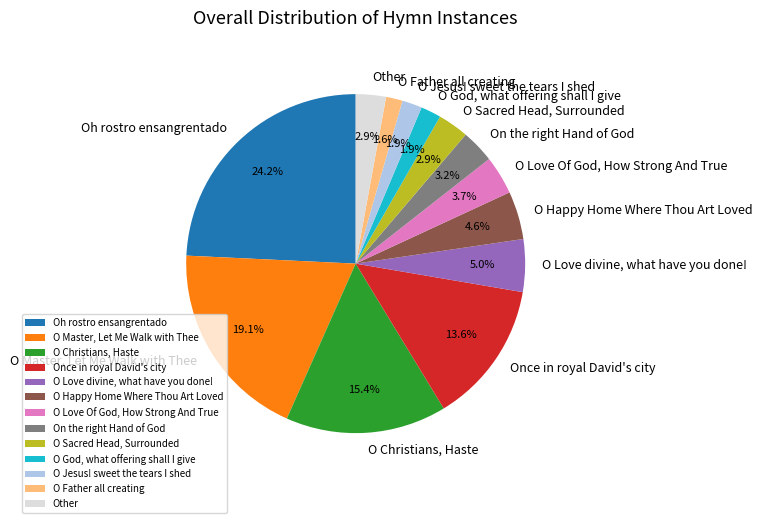

Is there any slice that represents more than half of the pie?

No